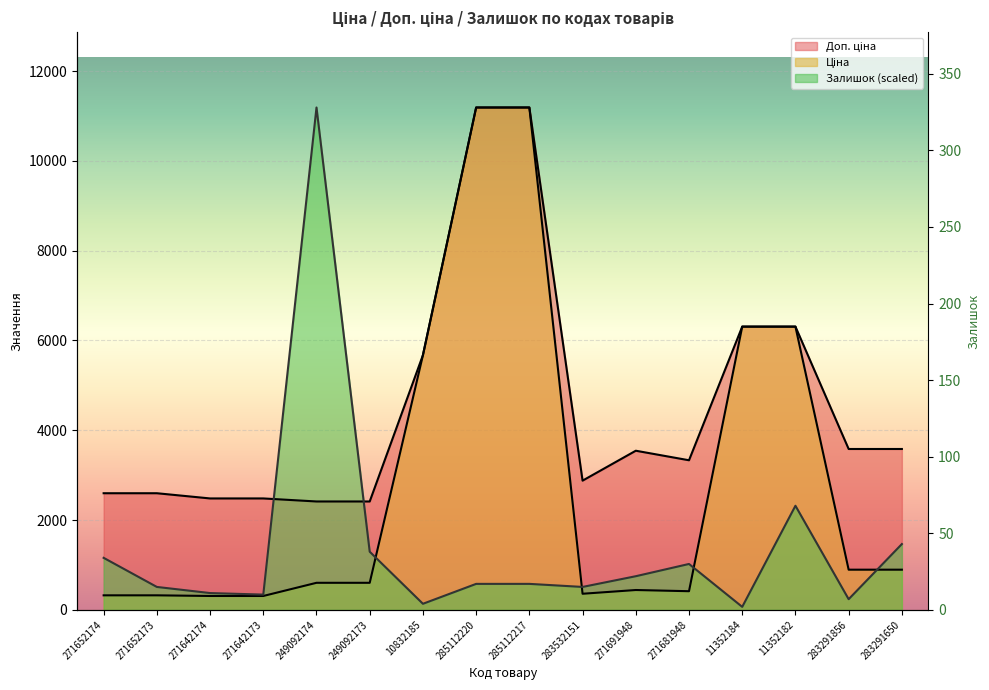

What are all the series names shown in the legend?

Ціна, Доп. ціна, Залишок